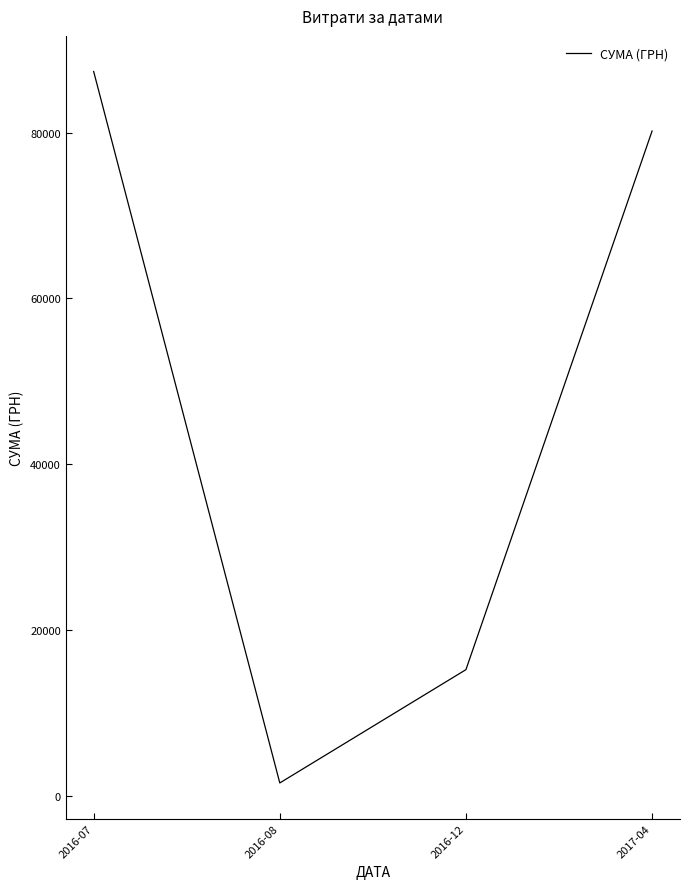

What is the difference between the values at 2016-08 and 2016-07?

85836.1